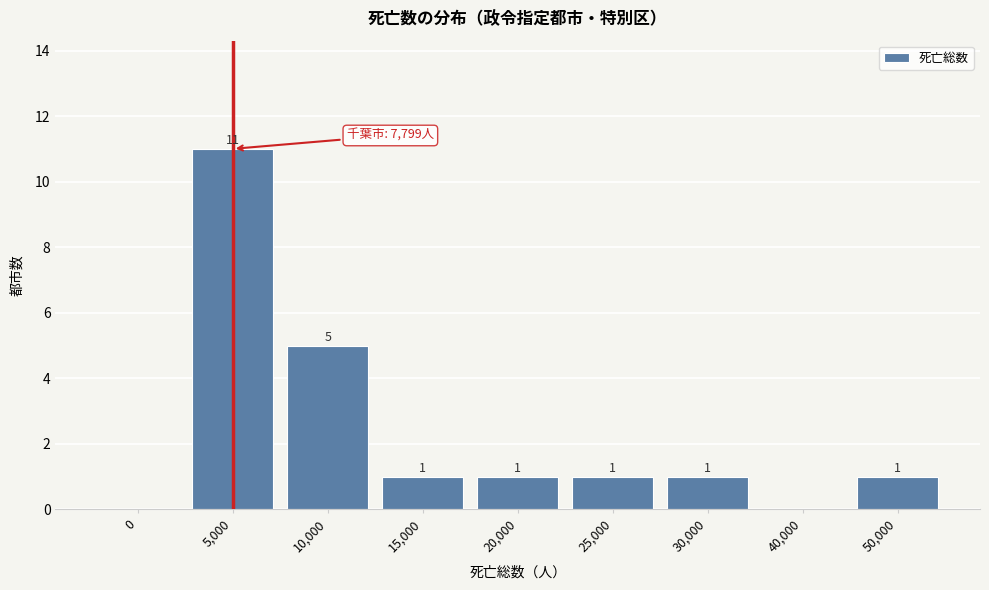

Reading left to right, transcribe all the data shown in this chart.

0=0	5,000=11	10,000=5	15,000=1	20,000=1	25,000=1	30,000=1	40,000=0	50,000=1